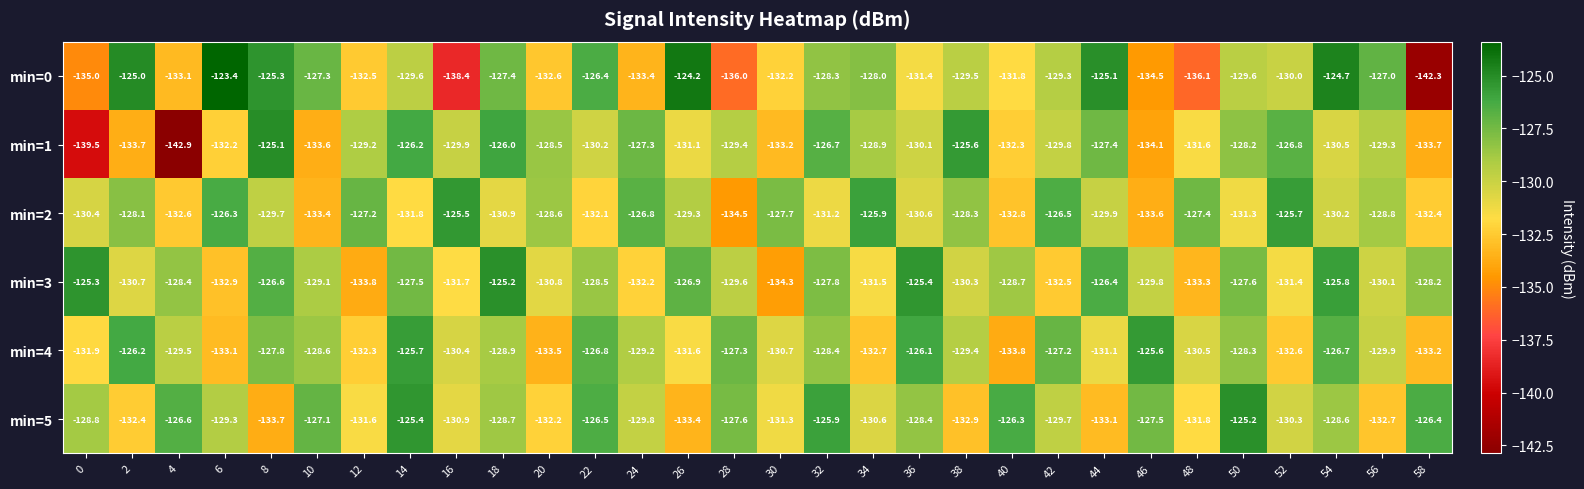

Which label corresponds to the largest value in the chart?

6